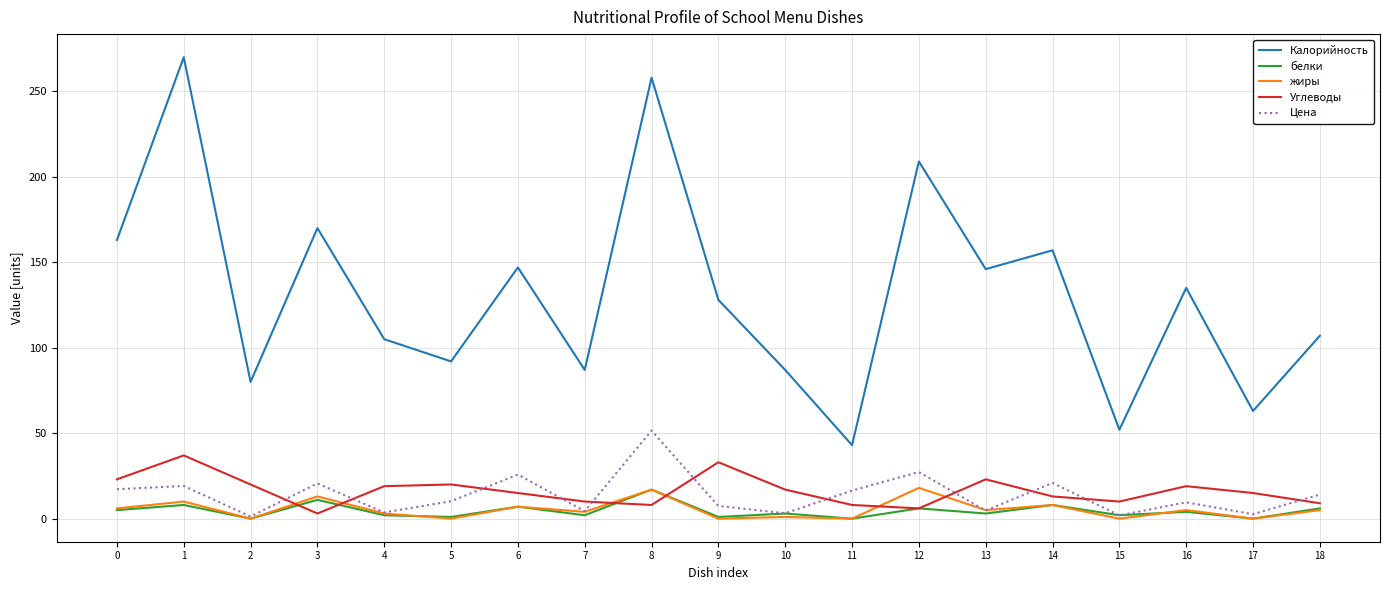

Which series has the widest spread of values?

Калорийность